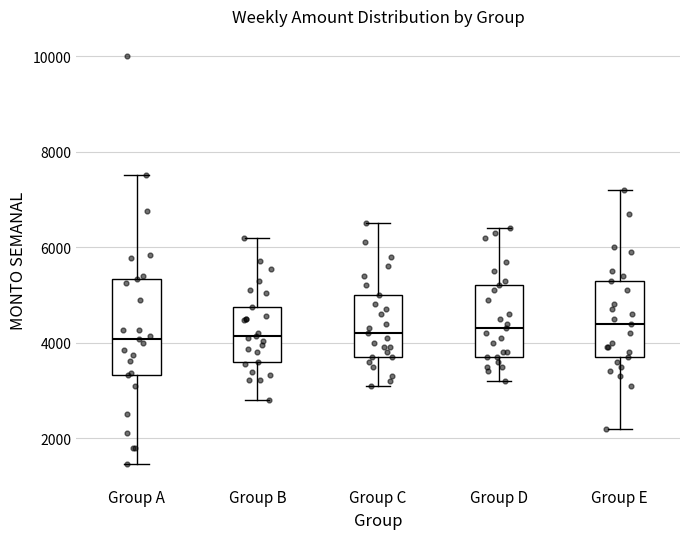

Reading left to right, read every box against the y-axis: the position of its median line, the range the box covers, and the ends of its whiskers. The values are not printed on the chart, so give them approximately, as read against the axis.

Group A: median 4000, box 3400 to 5400, whiskers 1400 to 7600
Group B: median 4200, box 3600 to 4800, whiskers 2800 to 6200
Group C: median 4200, box 3800 to 5000, whiskers 3200 to 6600
Group D: median 4400, box 3800 to 5200, whiskers 3200 to 6400
Group E: median 4400, box 3800 to 5400, whiskers 2200 to 7200